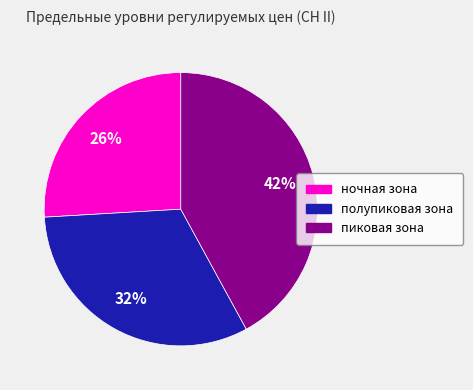

Does пиковая зона account for over 50% of the chart?

No